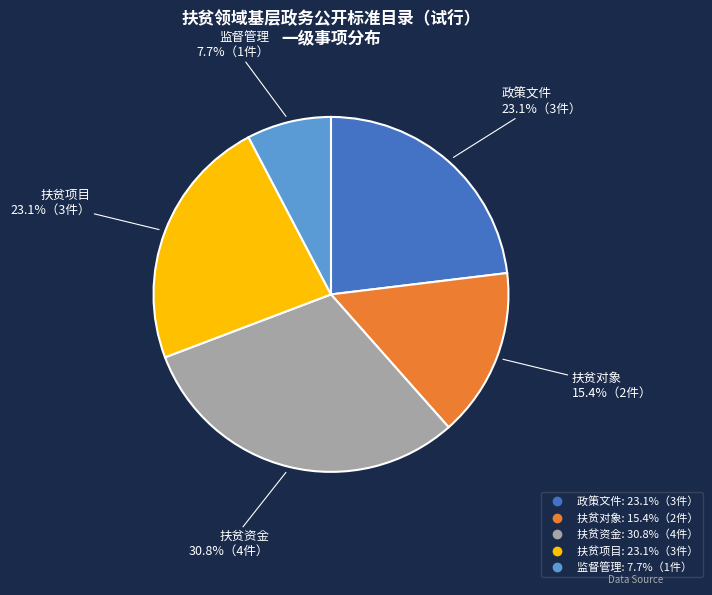

Is it true that 扶贫项目 is 23% of the pie?

True